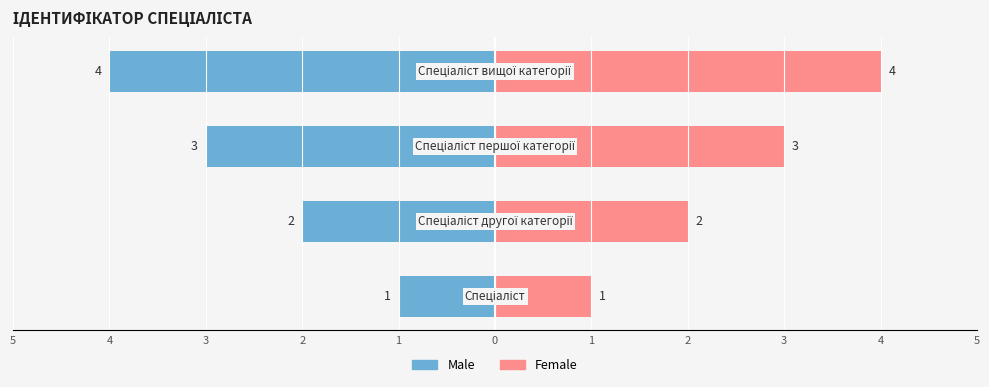

What value does the Male series have at 2?

-4